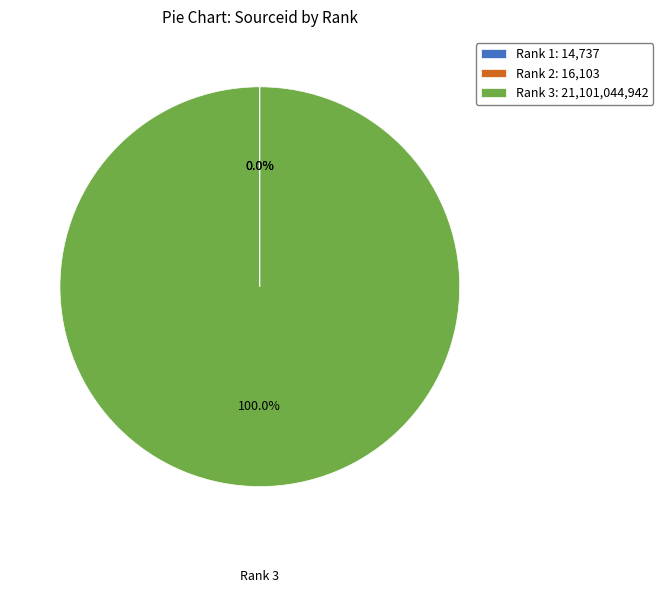

Which slice represents more than half of the pie?

Rank 3